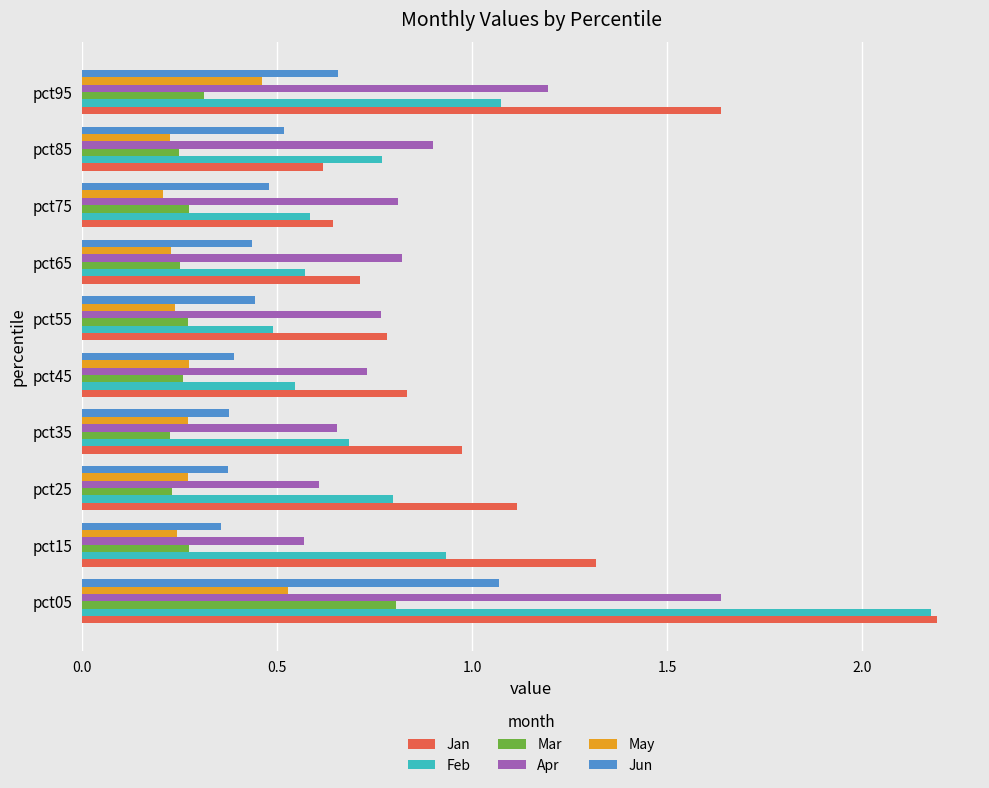

The value of Apr at pct25 is 0.6. True or false?

True